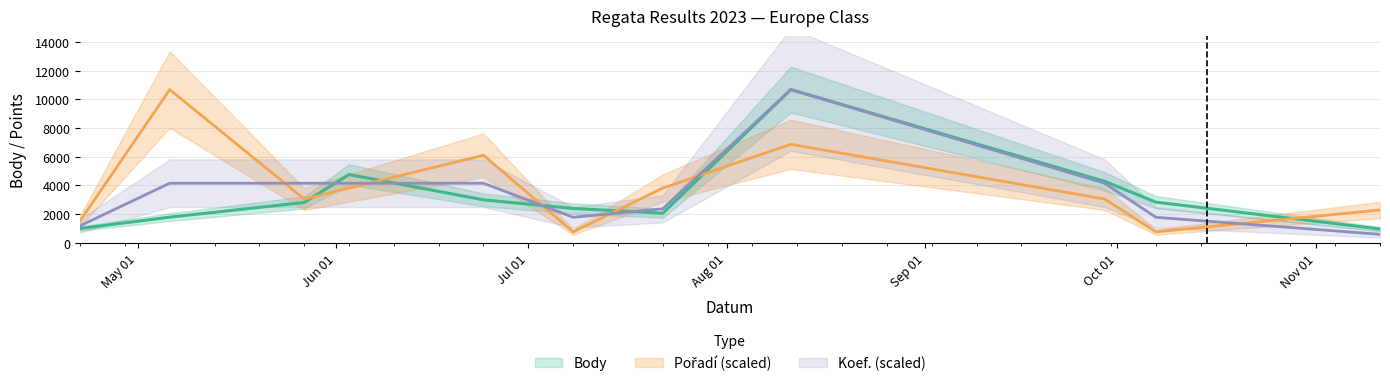

How many intersections are there between Koef. and Body?

4